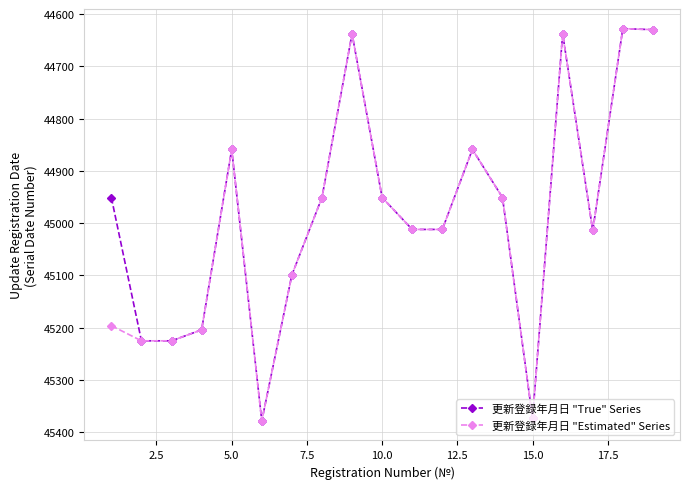

What is the value of the 更新登録年月日 "True" Series point at the 2nd from the left?

45225